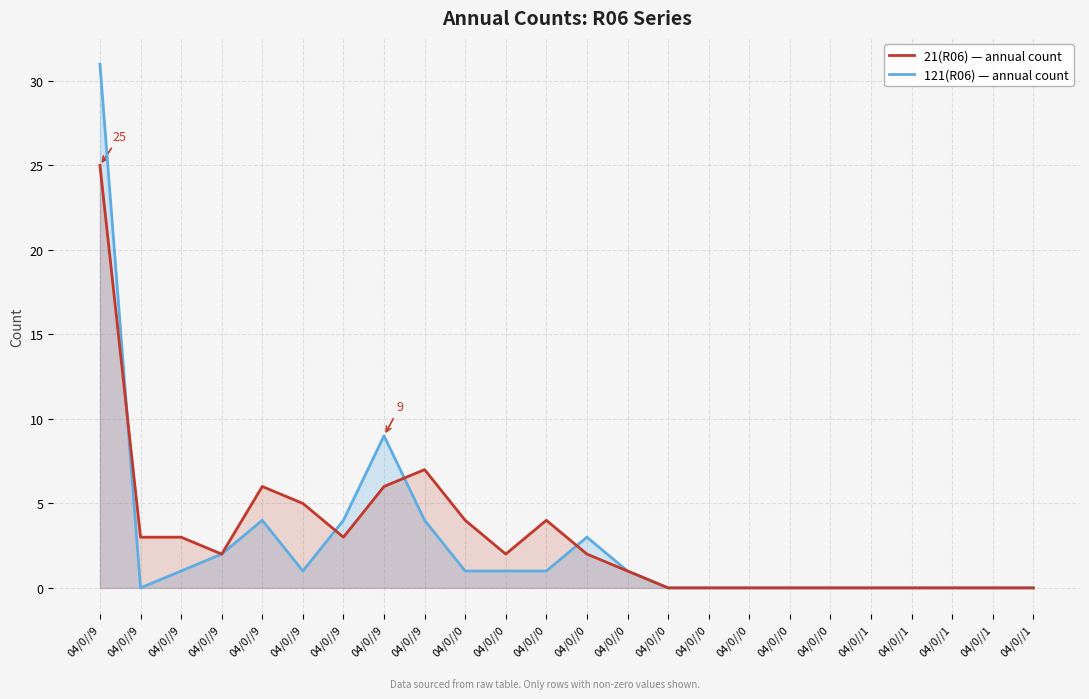

Reading right to left, extract all data points from this chart.

21(R06): 0	0	0	0	0	0	0	0	0	0	1	2	4	2	4	7	6	3	5	6	2	3	3	25
121(R06): 0	0	0	0	0	0	0	0	0	0	1	3	1	1	1	4	9	4	1	4	2	1	0	31